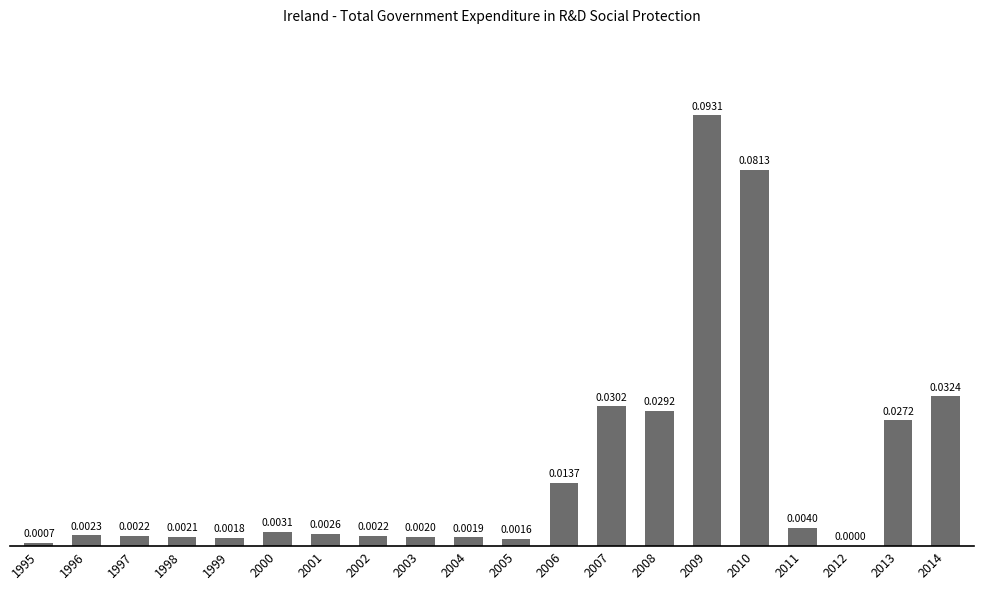

Are the bars grouped side by side (vs. stacked)?

No